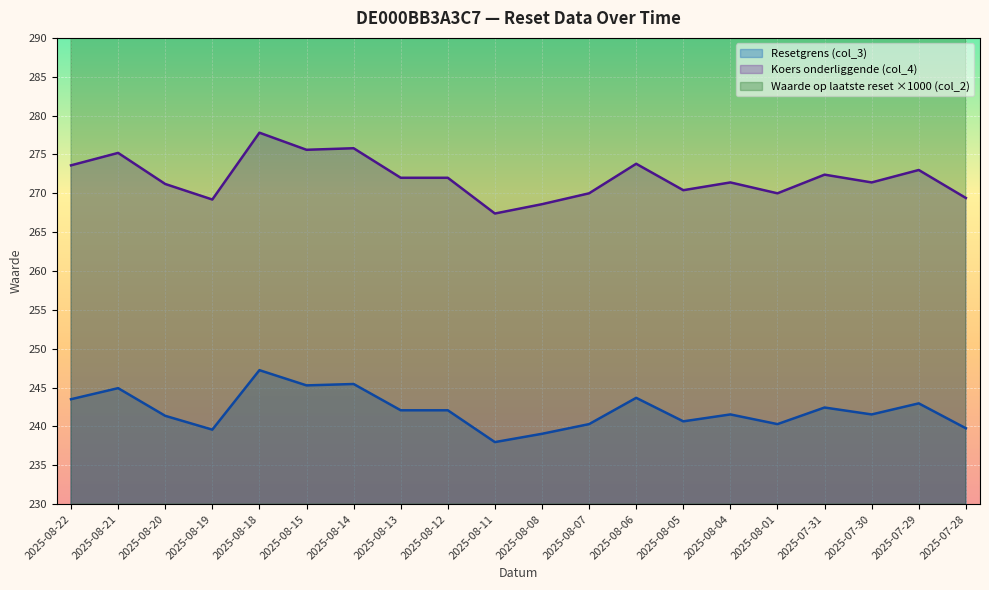

In Resetgrens (col_3), how many points are lower than both neighbors (excluding endpoints)?

6